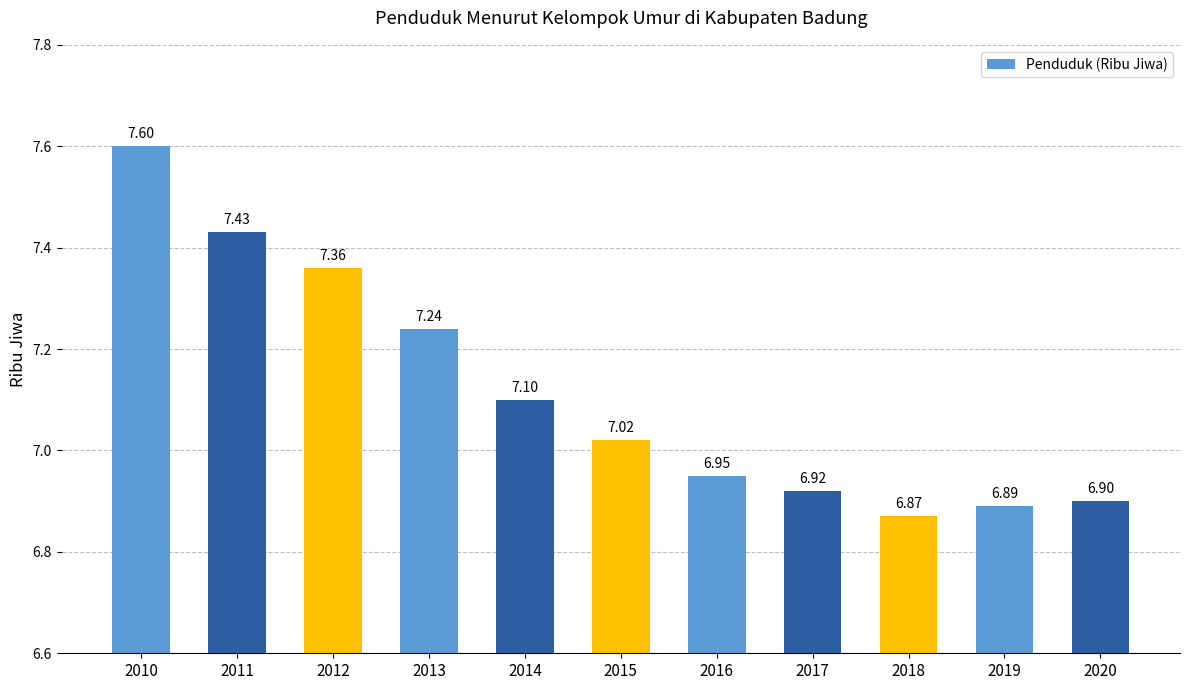

At which category does the chart reach its minimum across all series?

2018